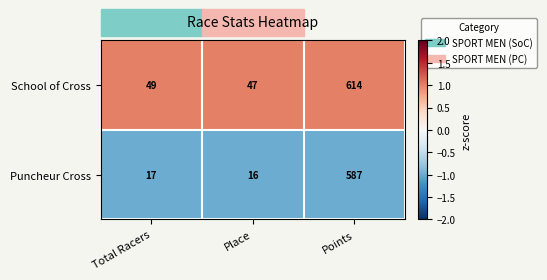

Which series has the largest total across all categories?

School of Cross